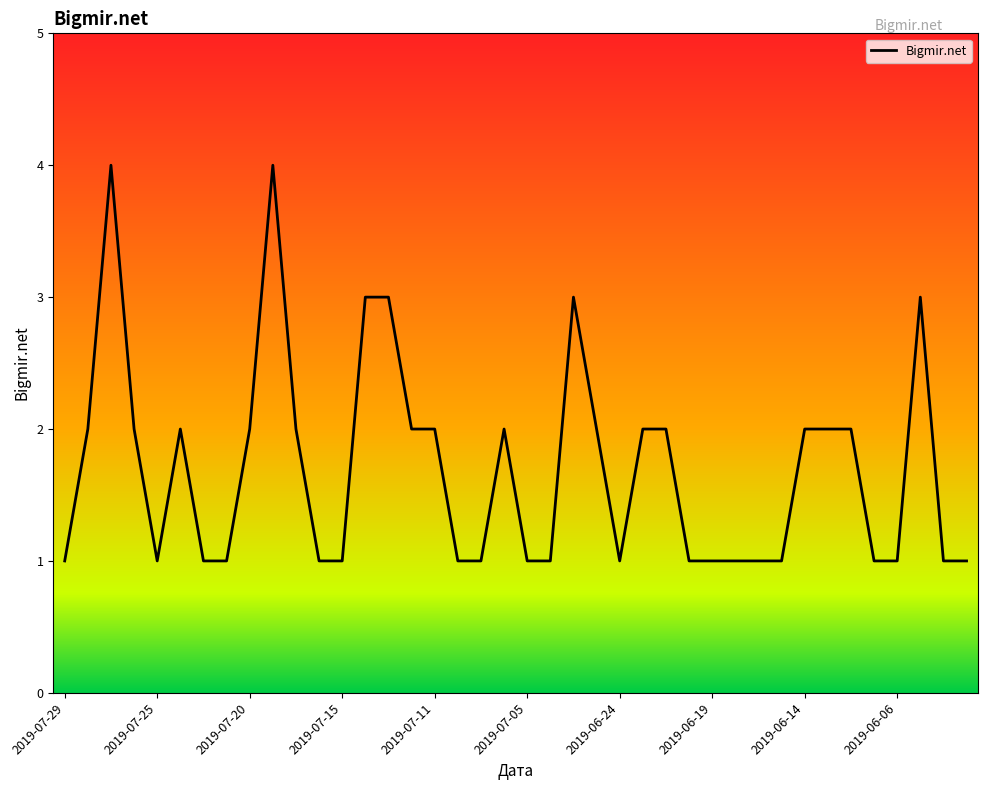

What is the maximum value shown in the chart?

4